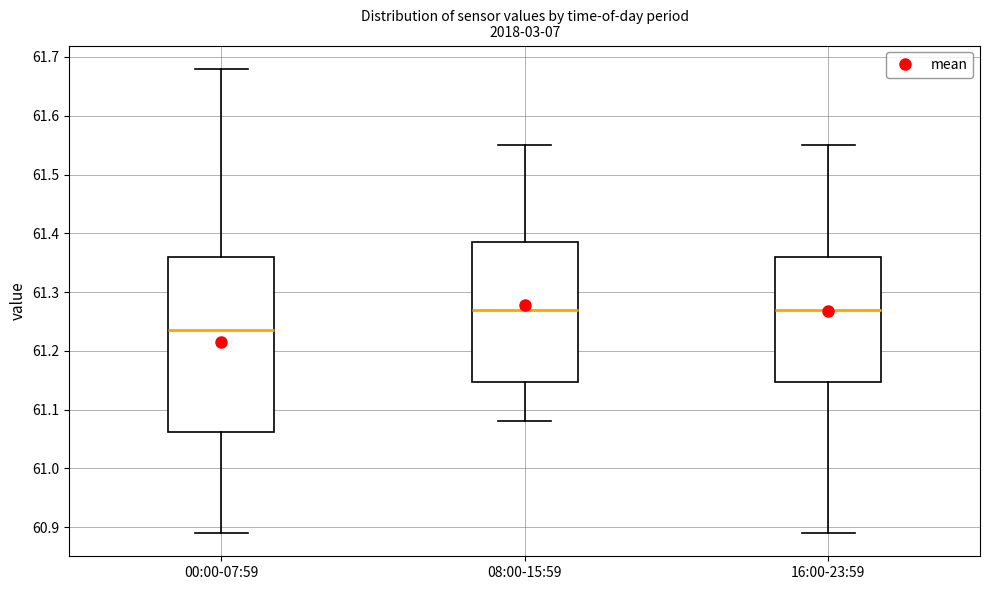

Which box has the lowest median line?

00:00-07:59